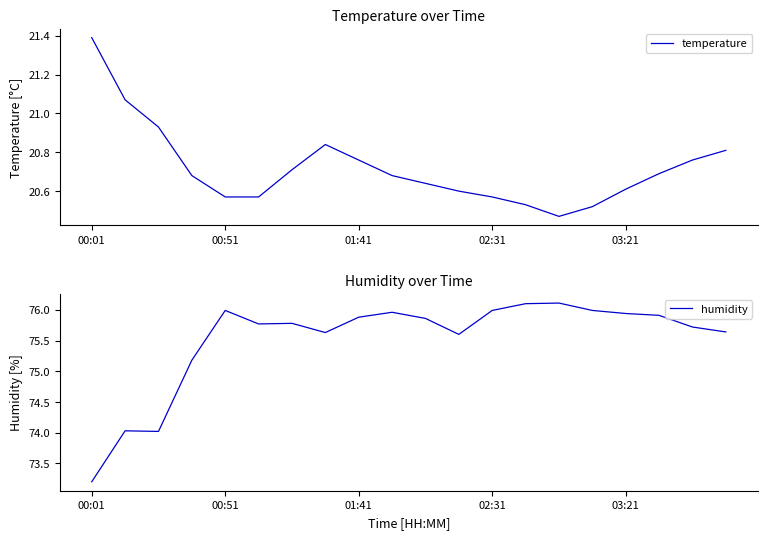

Is it true that humidity equals 76.0 at 00:51?

True